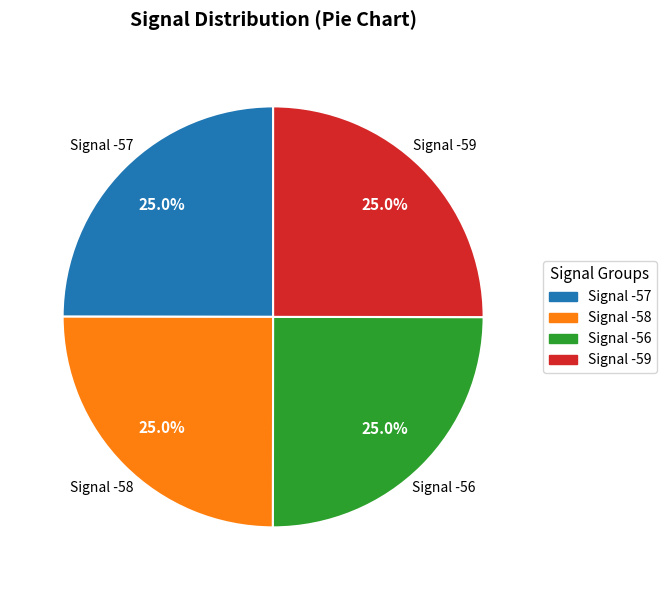

Combined, what portion of the pie is Signal -58 and Signal -59?

50.0%